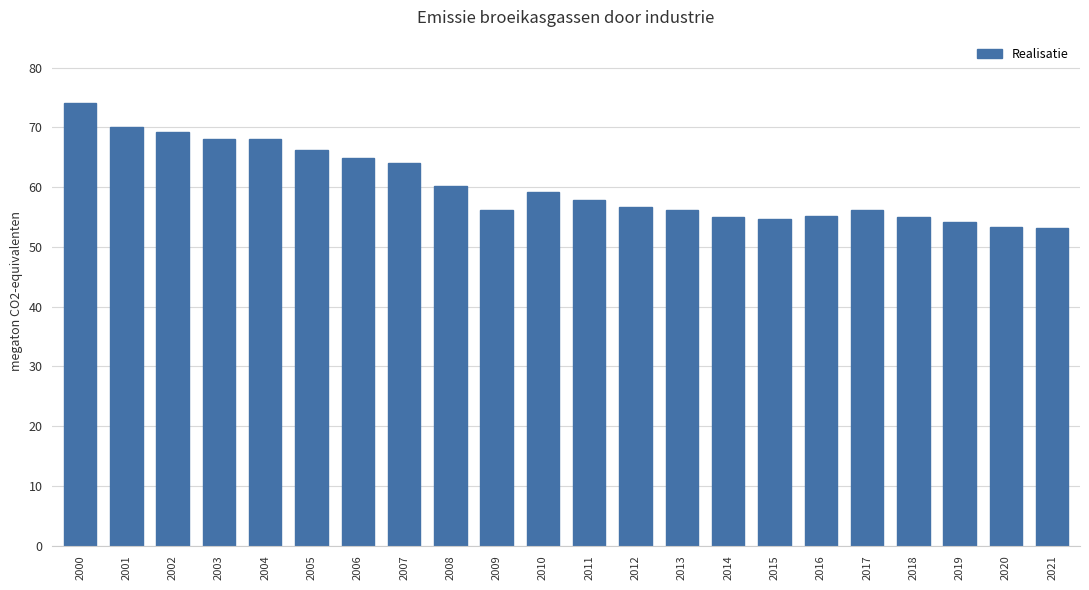

What is the sum of the values at 2012 and 2016?

111.8